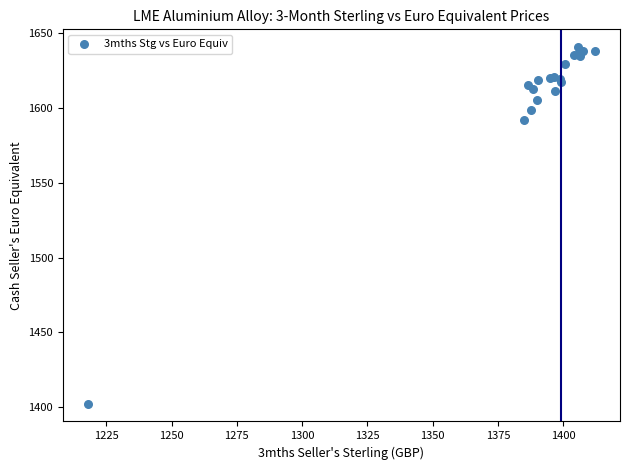

What Y value in the scatter plot is closest to 1521?

1591.8